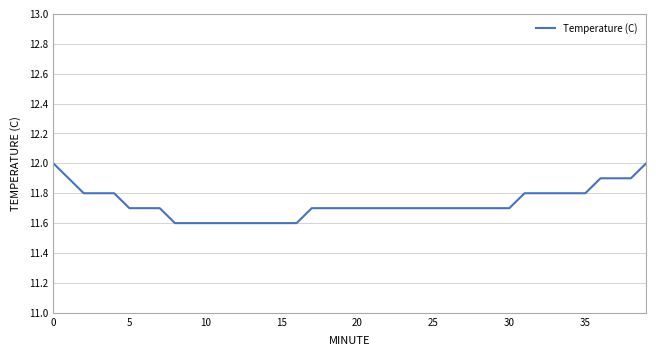

What is the average value?

11.7